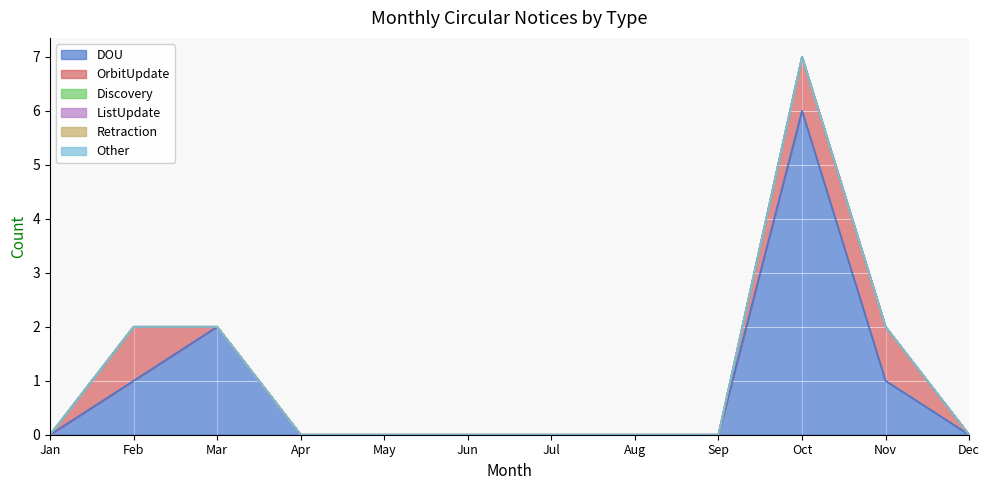

At which category does OrbitUpdate reach its first local peak?

Feb